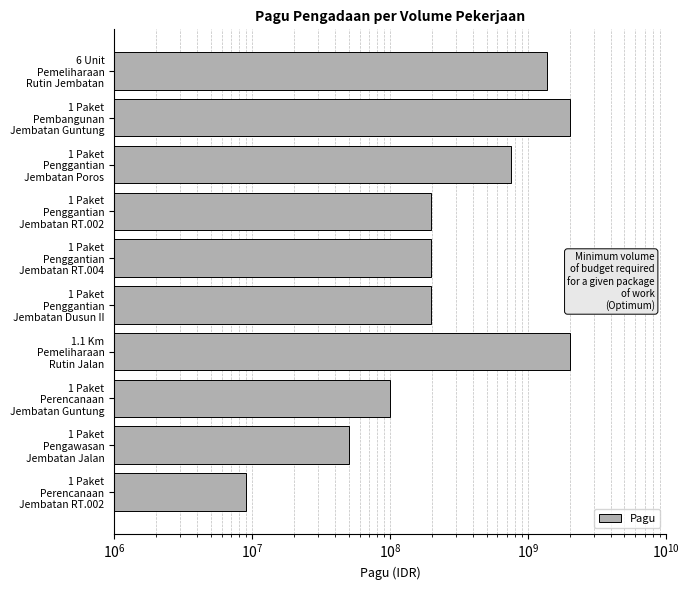

What is the average value?

690161078